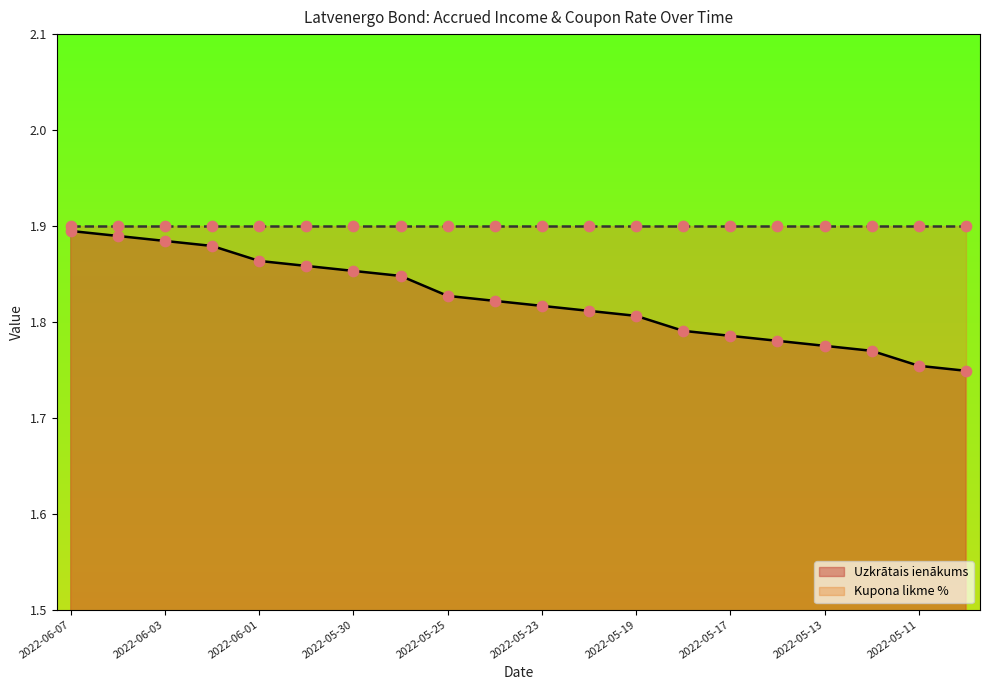

Approximately how many times larger is the value at 2022-06-01 compared to 2022-05-12?

1.1